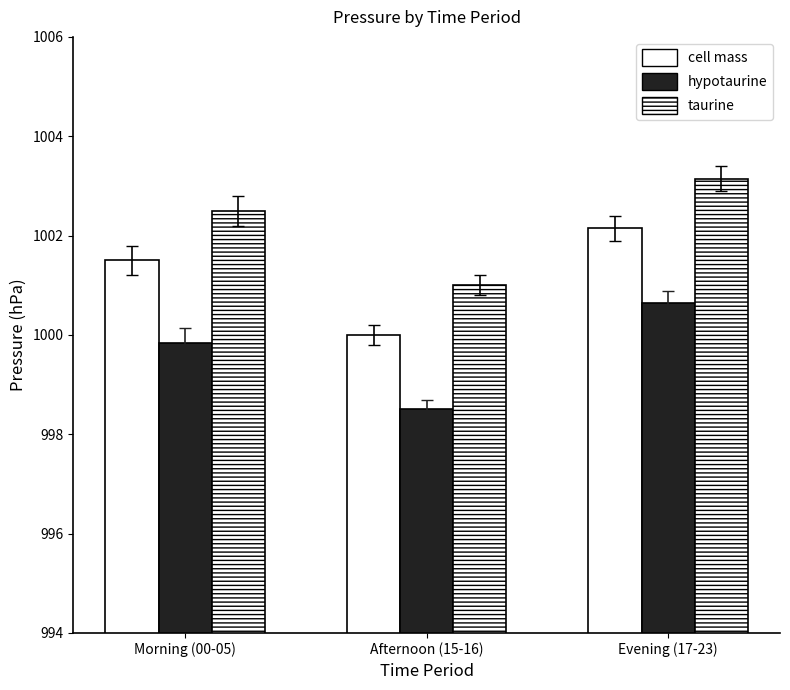

How many series are shown in this chart?

3